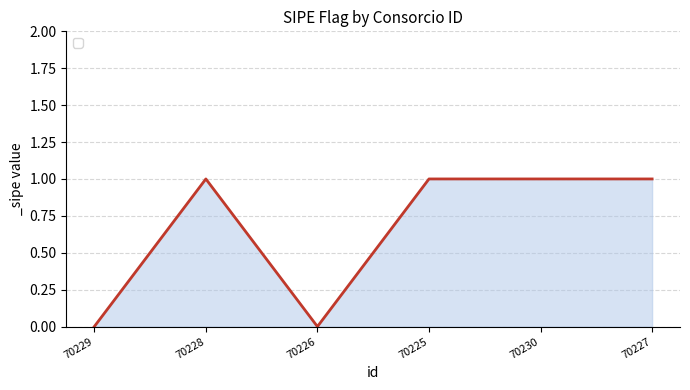

The chart shows a value of 1 at 70228. True or false?

True